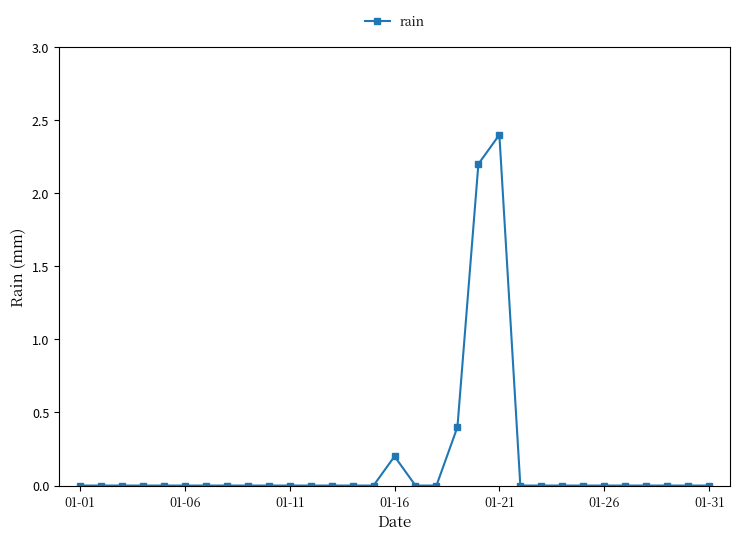

What is the maximum value shown in the chart?

2.4